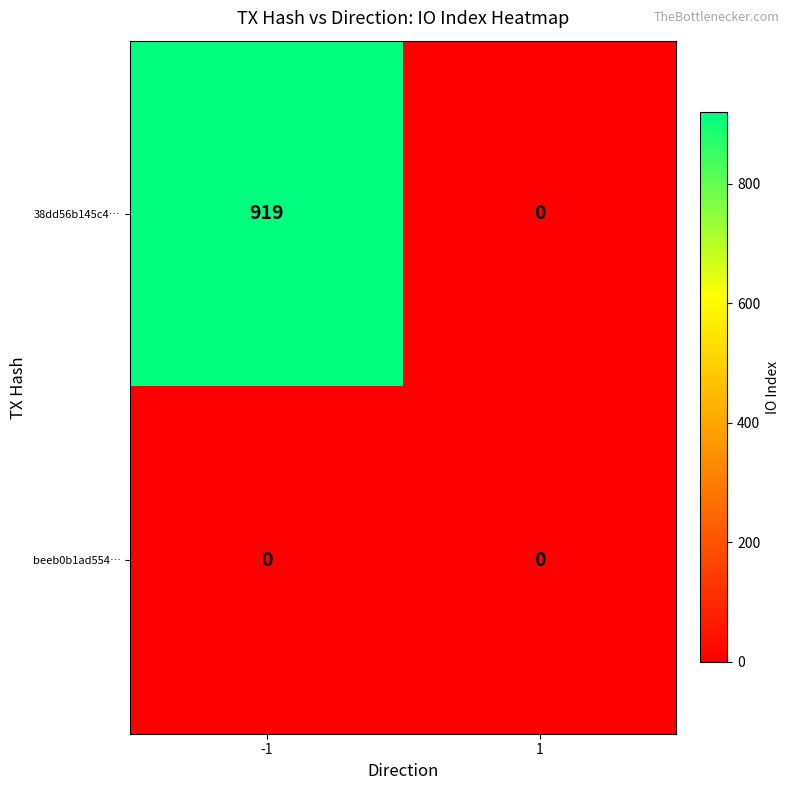

The 38dd56b145c4… series shows 919 at -1. True or false?

True